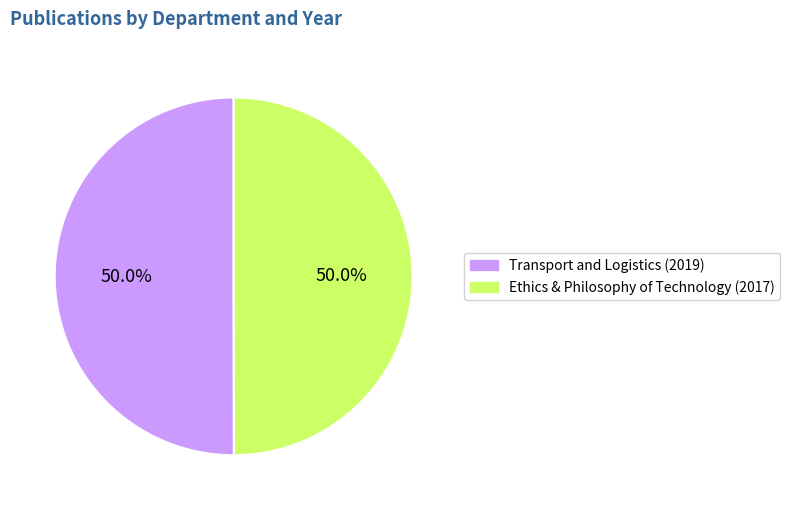

Approximately how many times larger is the value at Transport and Logistics (2019) compared to Ethics & Philosophy of Technology (2017)?

1.0